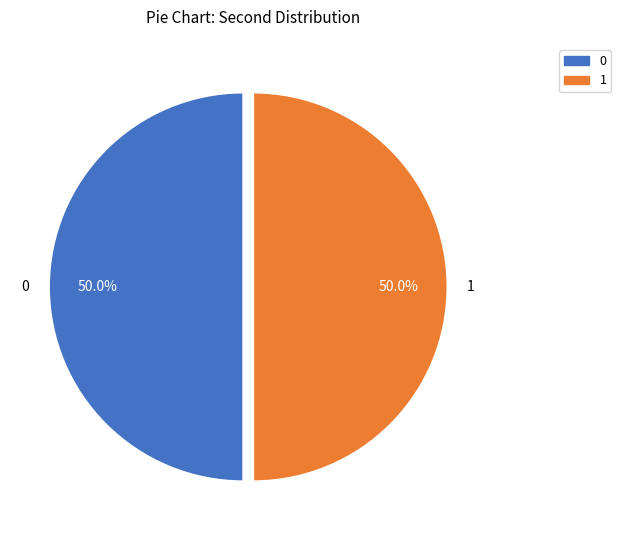

What portion of the pie excludes 1?

50.0%